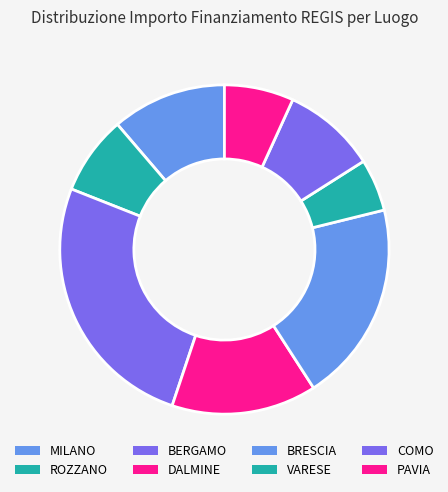

How many slices are in this pie chart?

8